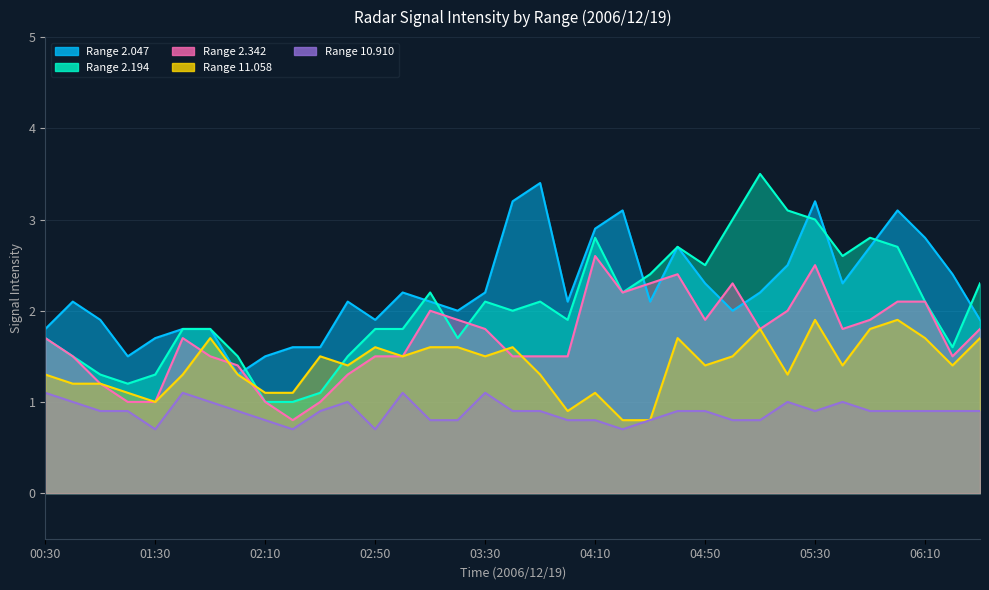

Is it true that 2.342 equals 1.5 at 03:40?

True